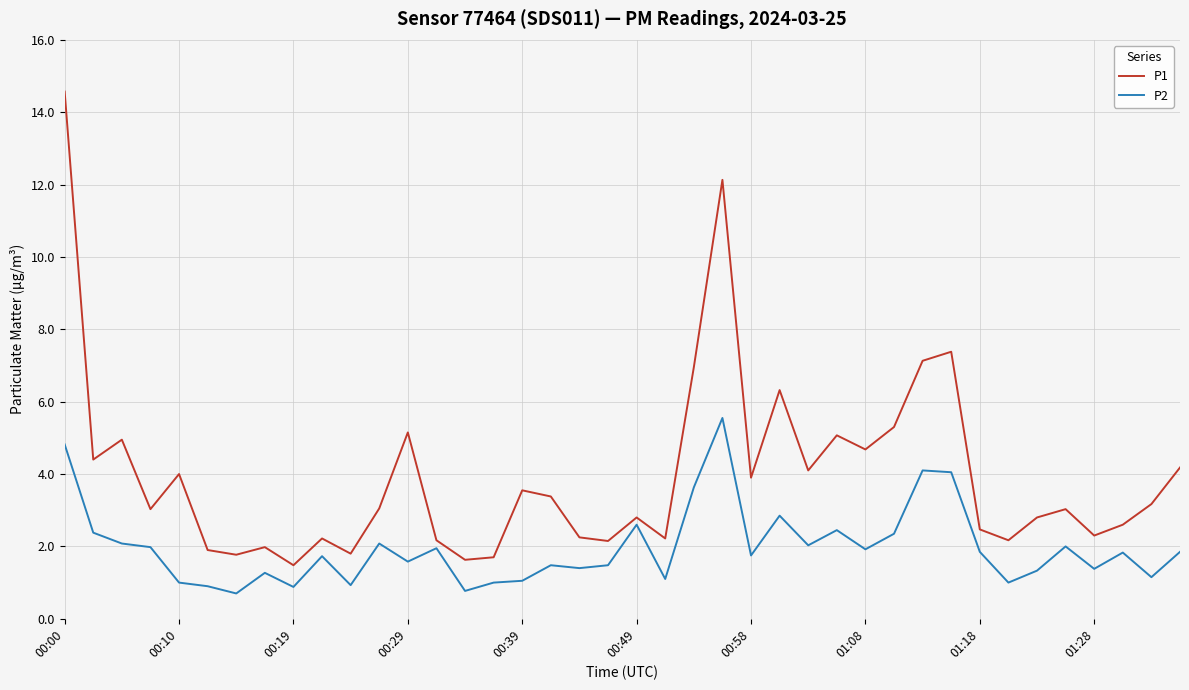

True or false: P2 has more than 1 points higher than both neighbors.

True